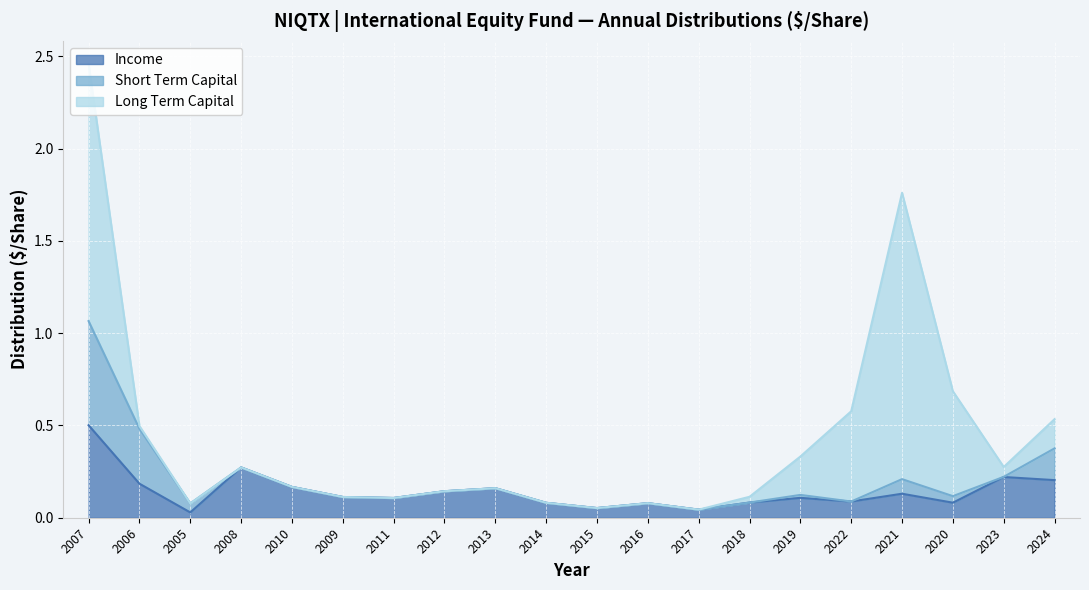

List the series in order of their overall mean, lowest first.

Short Term Capital, Income, Long Term Capital